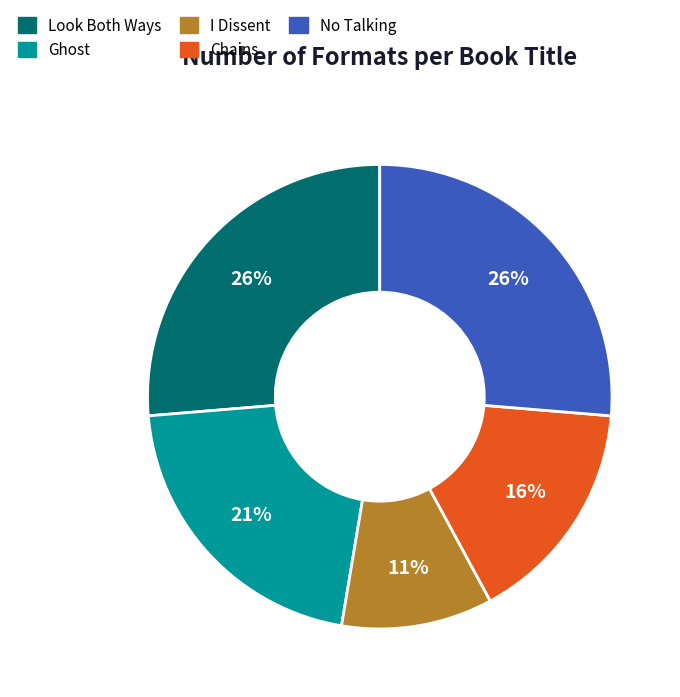

Combined, do I Dissent and Chains account for over 50%?

No